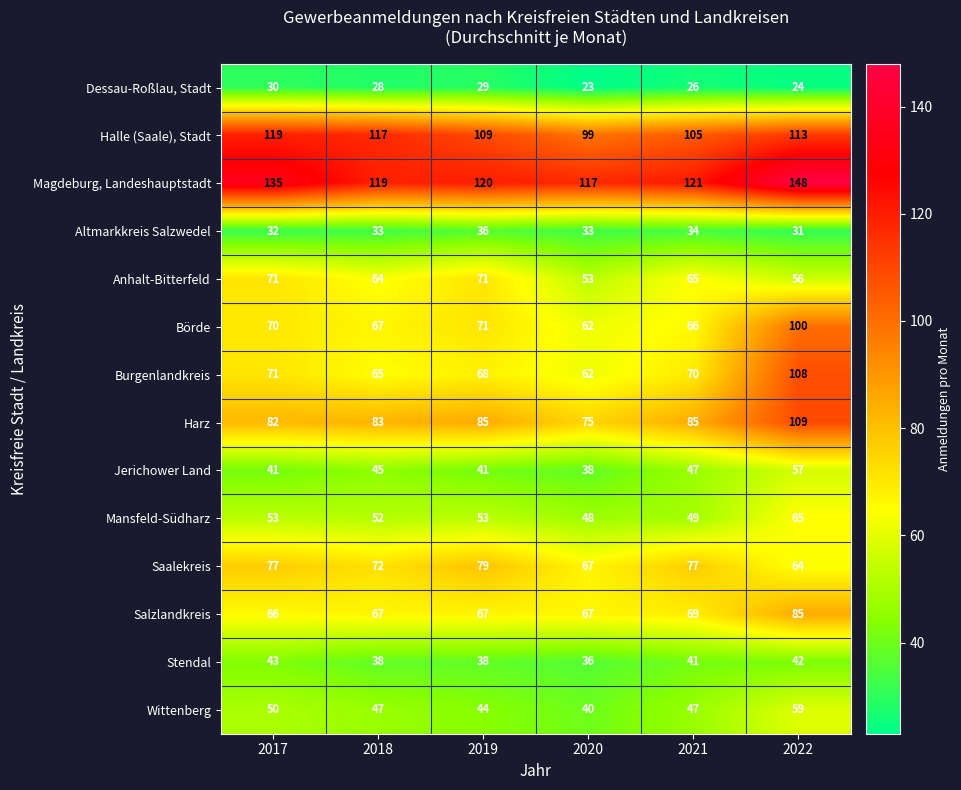

What is the maximum value shown in the chart?

148